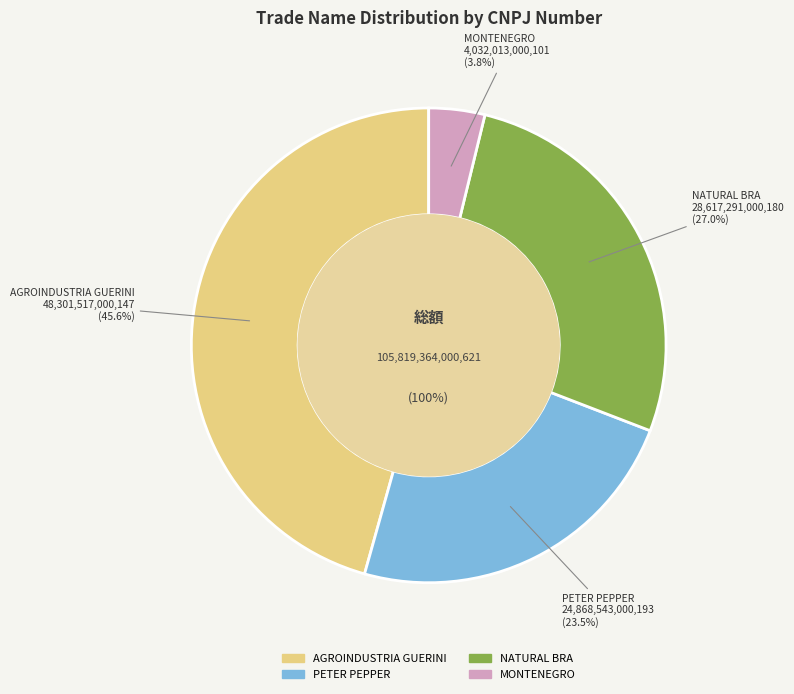

Does AGROINDUSTRIA GUERINI represent more than half of the total?

No